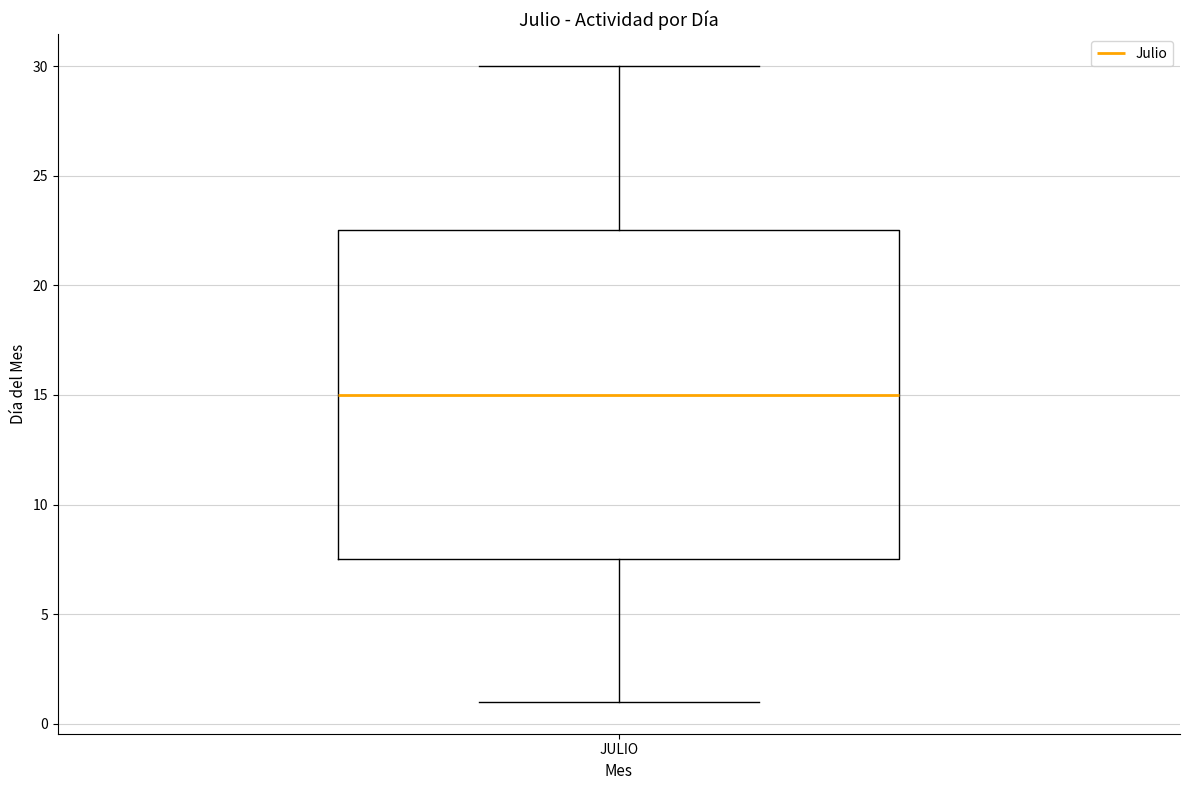

Where does the lower whisker of the box for JULIO end on the y-axis? The values are not printed on the chart, so give them approximately, as read against the axis.

1.0